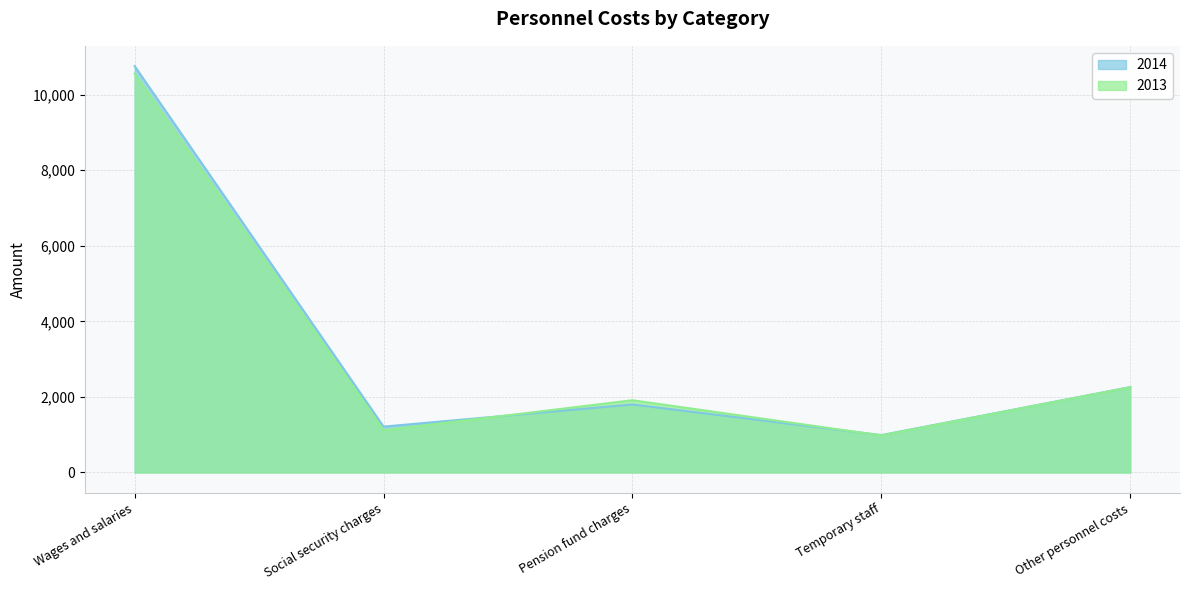

Reading left to right, what are all the values shown in this chart?

2014: Wages and salaries=10753.0	Social security charges=1213.0	Pension fund charges=1799.6	Temporary staff=988.8	Other personnel costs=2258.8
2013: Wages and salaries=10553.0	Social security charges=1116.0	Pension fund charges=1911.0	Temporary staff=980.0	Other personnel costs=2255.0